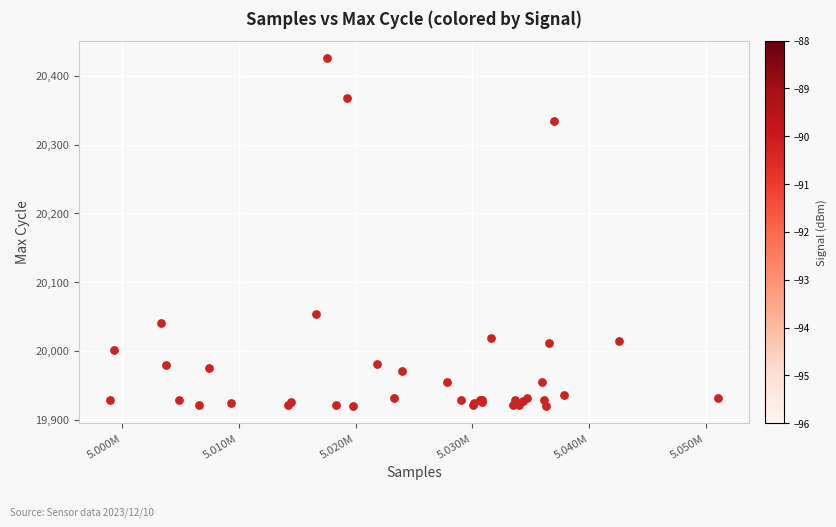

What Y value in the scatter plot is closest to 20173?

20054